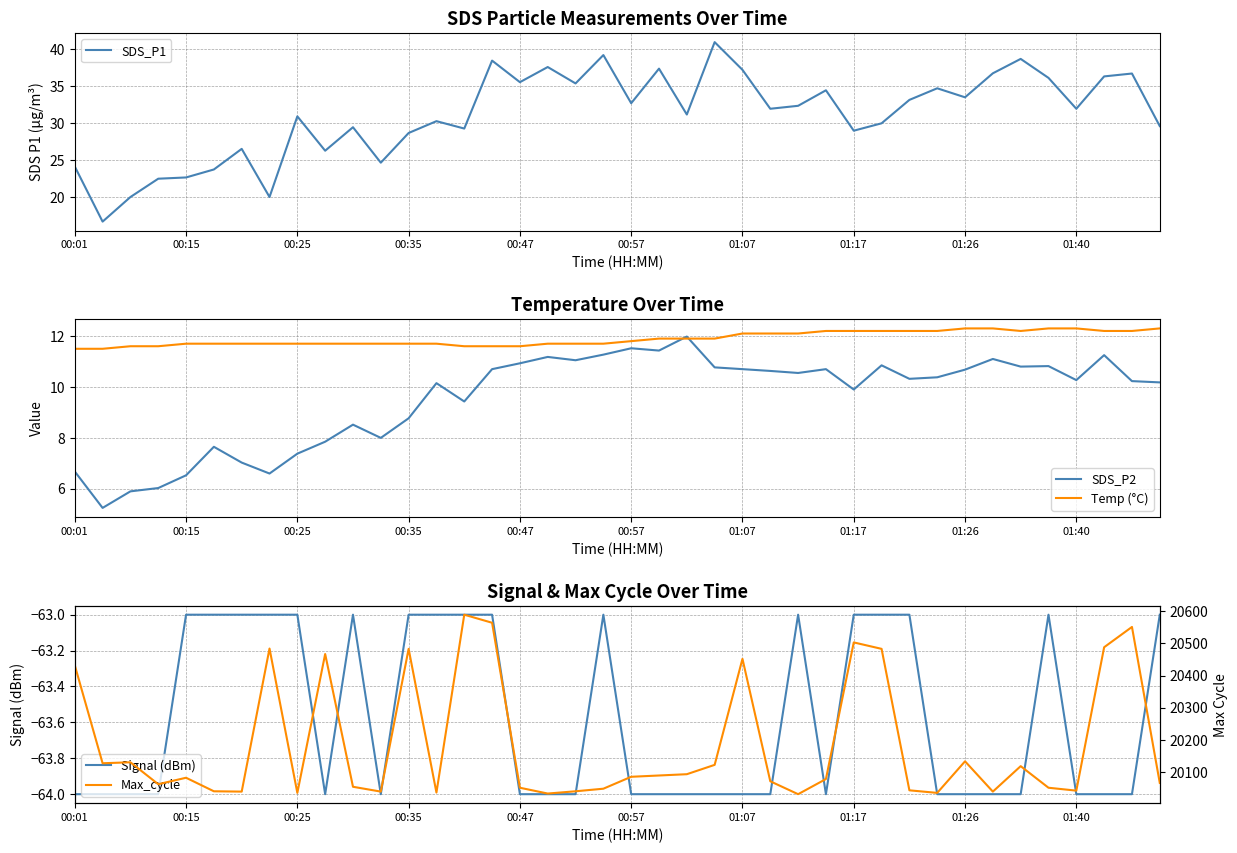

What are all the series names shown in the legend?

SDS_P1, SDS_P2, Temp (°C), Signal (dBm), Max_cycle